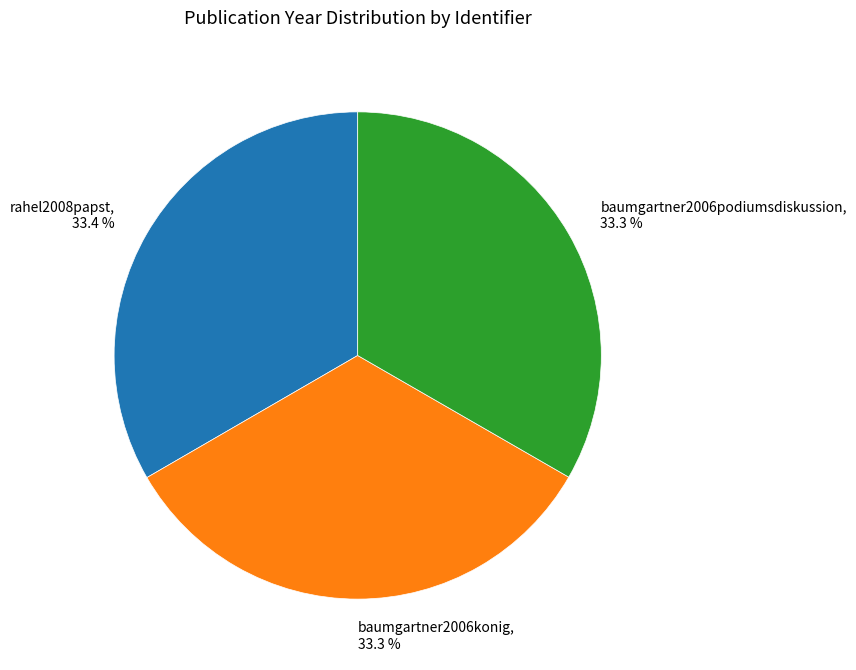

What percentage is NOT represented by rahel2008papst?

66.6%